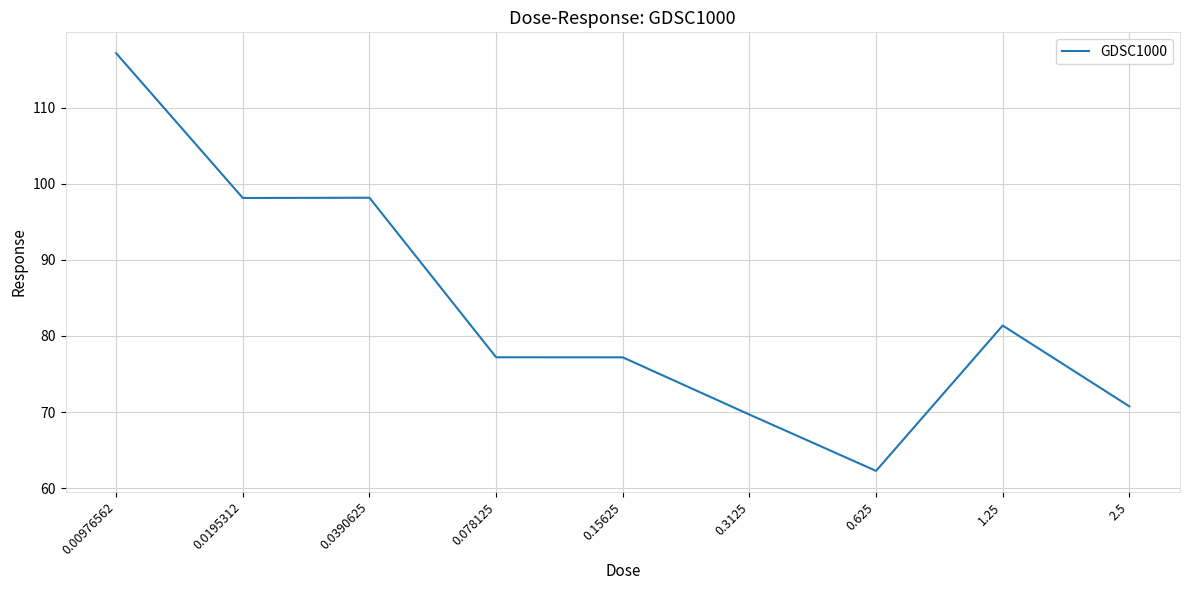

What is the difference between the values at 0.00976562 and 0.15625?

40.0